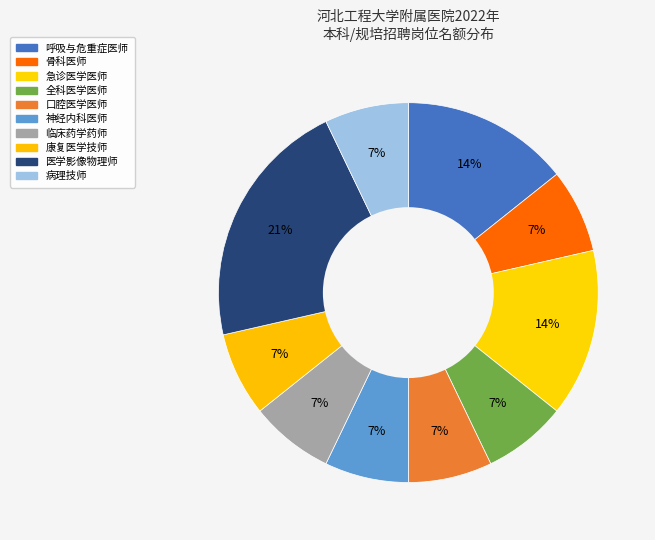

Is 临床药学药师 the majority of the pie?

No